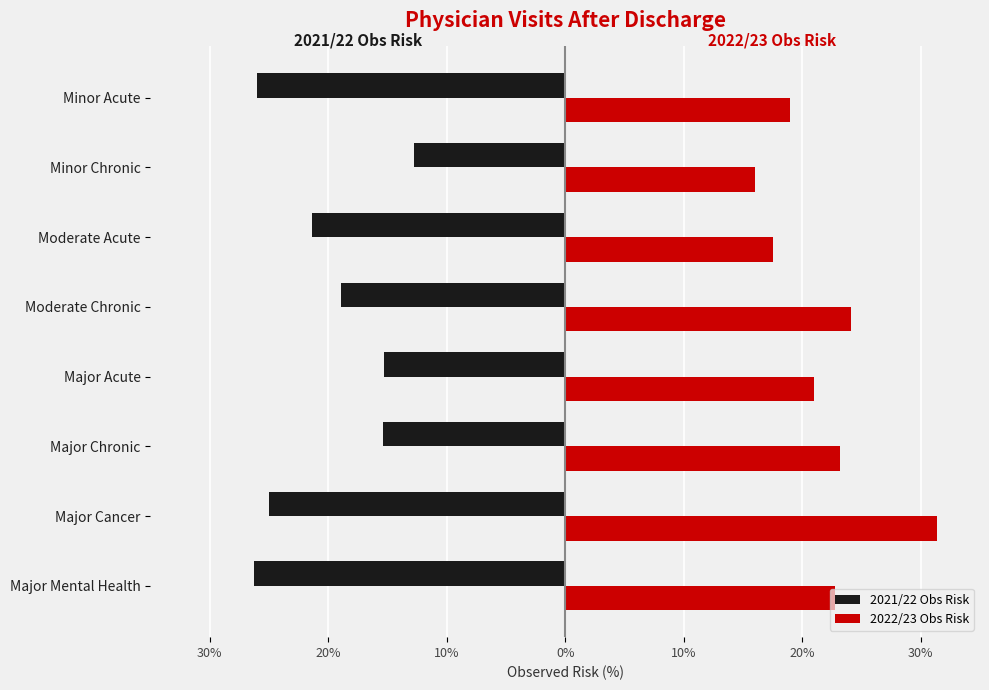

What are all the series names shown in the legend?

2021/22 Obs Risk, 2022/23 Obs Risk